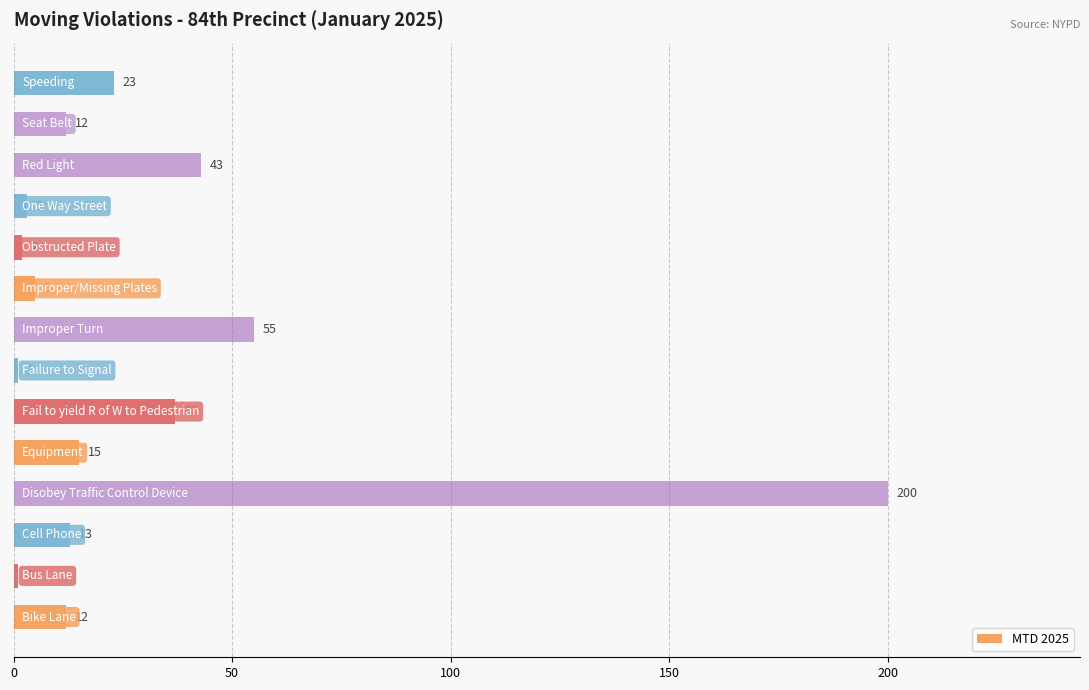

Reading bottom to top, transcribe all the data shown in this chart.

12	1	13	200	15	37	1	55	5	2	3	43	12	23